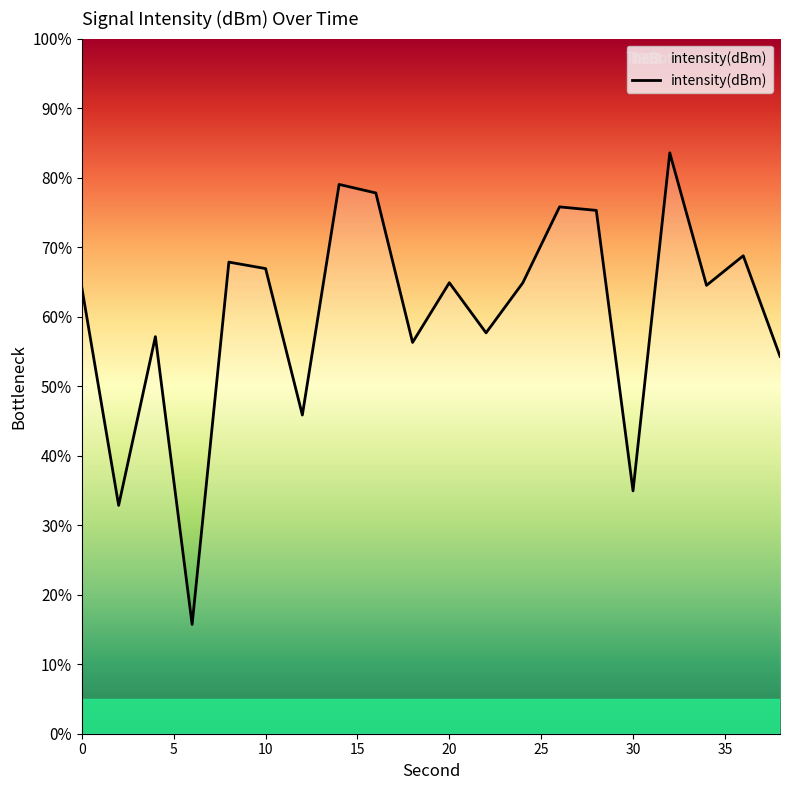

What is the sum of all values?

1208.0